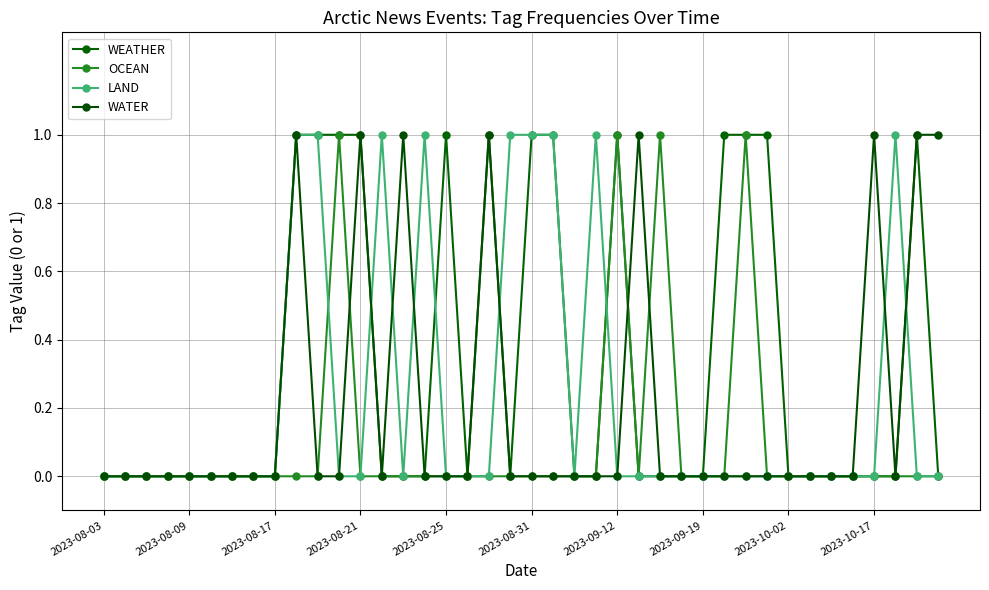

True or false: WEATHER has more than 1 interior local peaks.

True